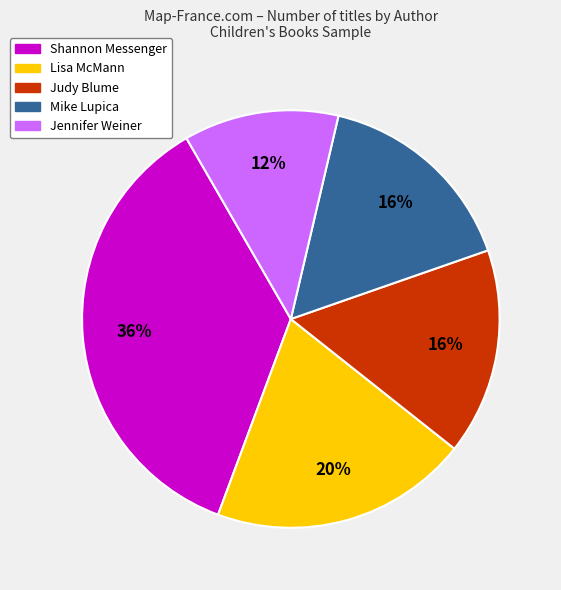

Is the sum of Shannon Messenger and Jennifer Weiner greater than half?

No